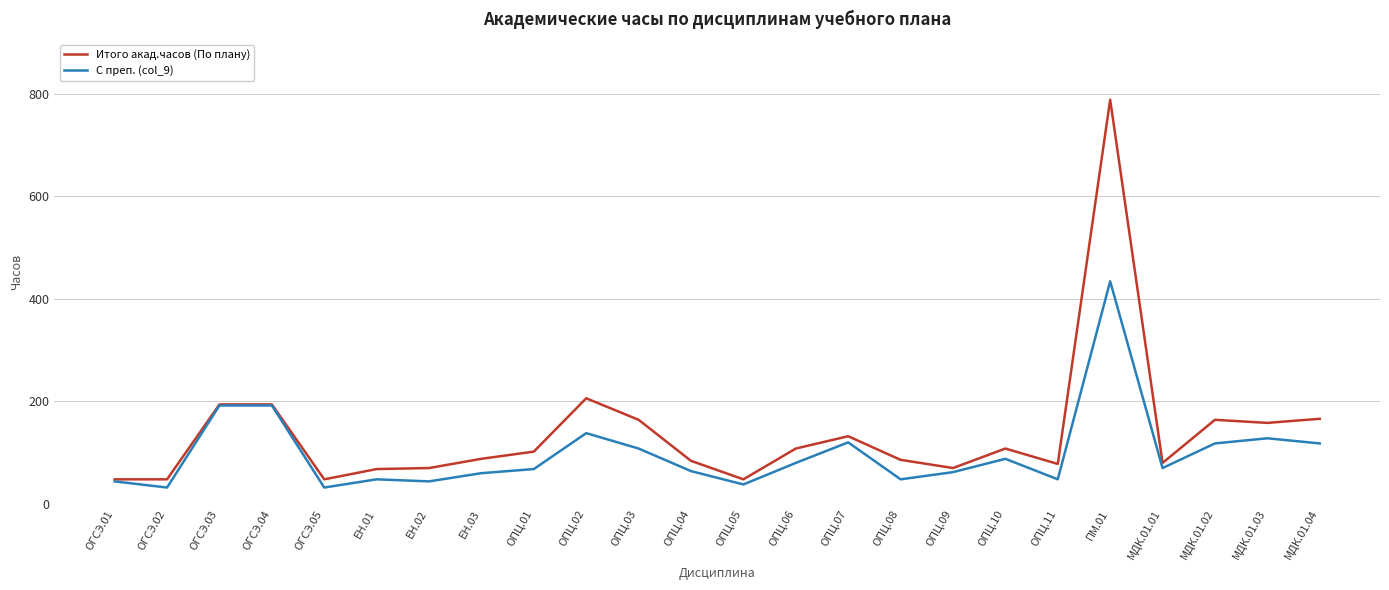

Which series has the largest range (max minus min)?

Итого акад.часов (По плану)